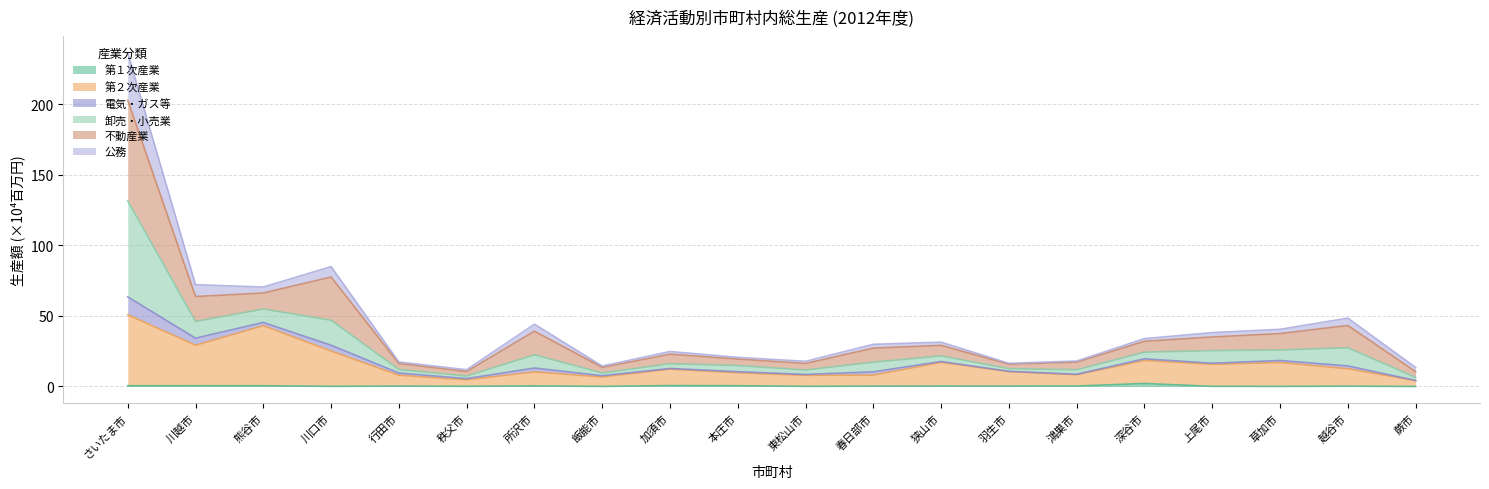

Rank the categories by 卸売・小売業 value from lowest to highest.

秩父市, 蕨市, 飯能市, 羽生市, 行田市, 東松山市, 鴻巣市, 本庄市, 加須市, 春日部市, 狭山市, 深谷市, 上尾市, 草加市, 所沢市, 越谷市, 熊谷市, 川越市, 川口市, さいたま市